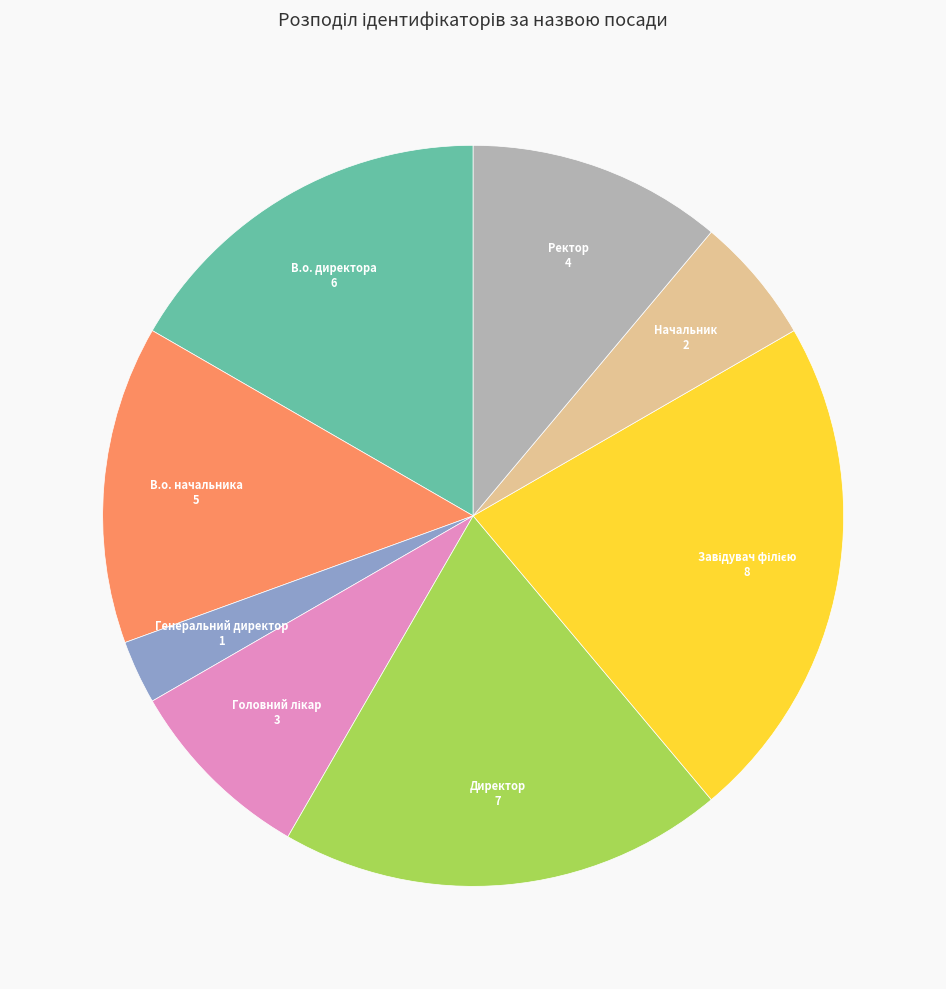

Is there any slice that represents more than half of the pie?

No